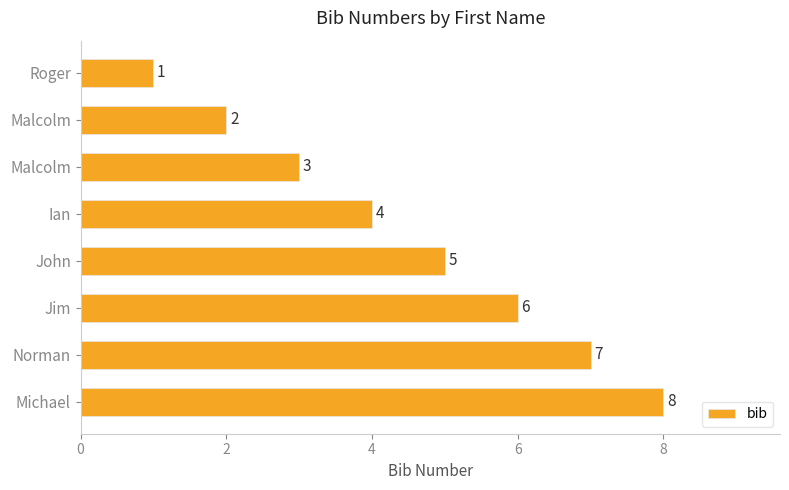

How many bars are there in total?

8